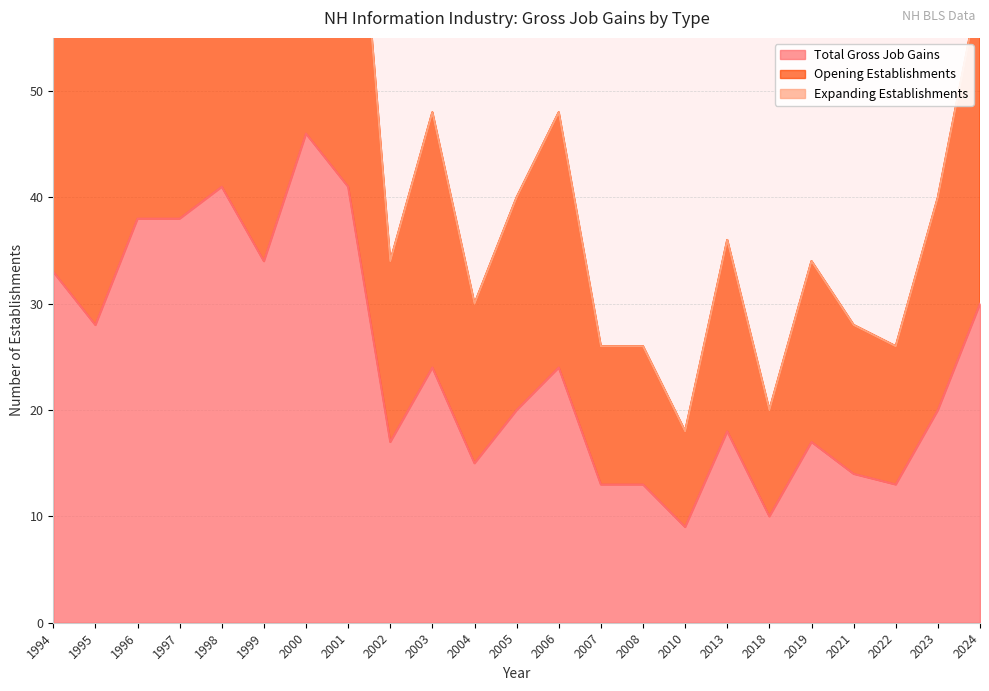

Where does the Opening Establishments series first go above 40?

1994